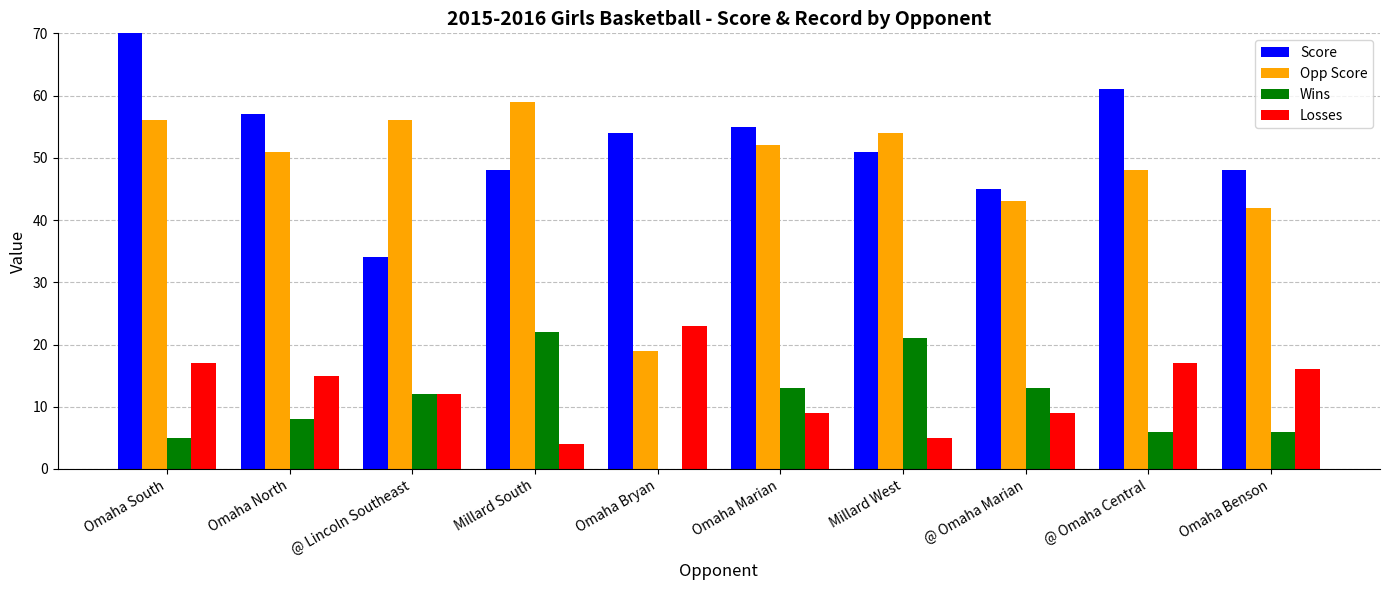

What is the label of the 5th bar from the left?

Omaha Bryan